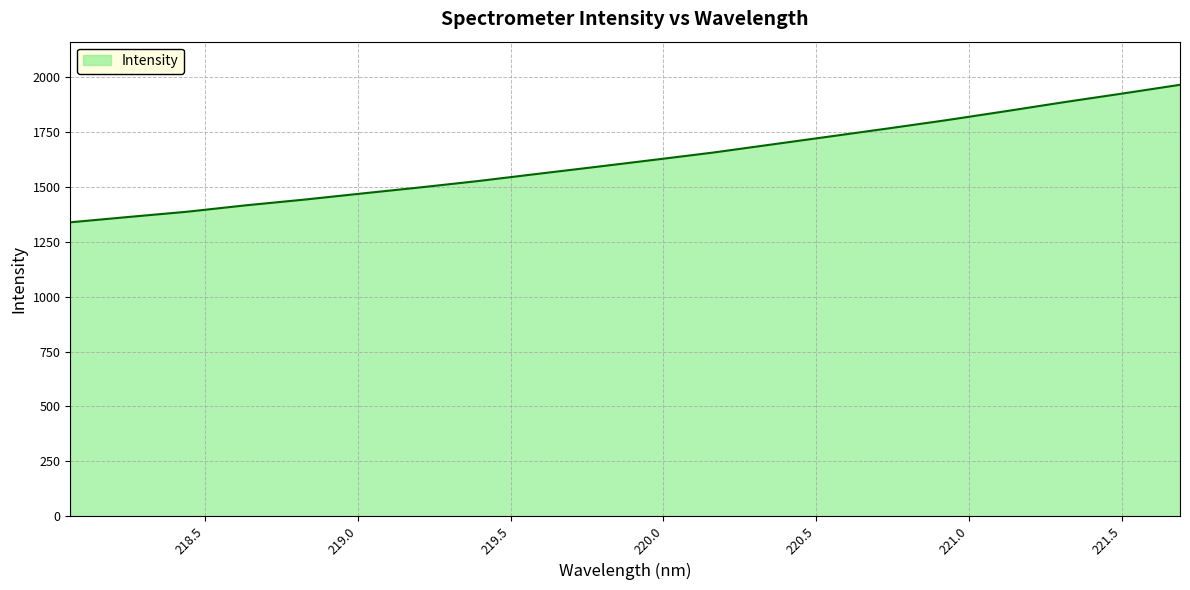

What is the maximum value shown in the chart?

1965.1